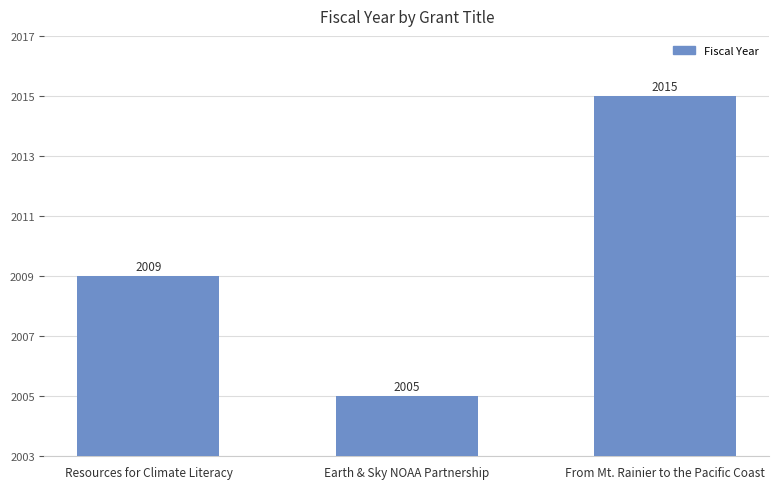

What is the difference between the values at Earth & Sky NOAA Partnership and From Mt. Rainier to the Pacific Coast?

10